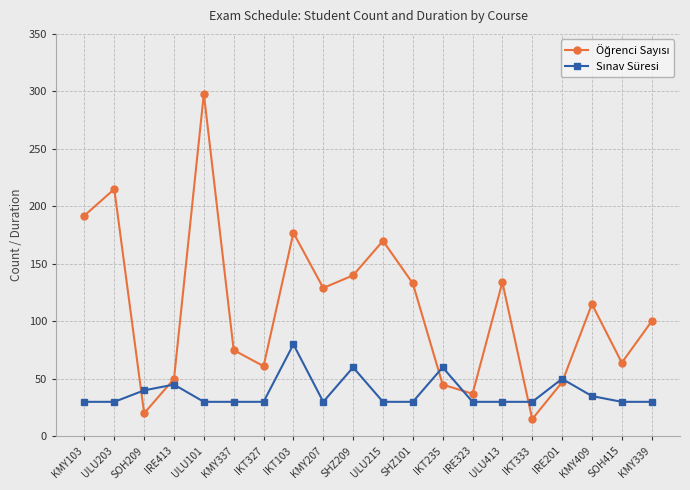

What is the spread (max minus min) of values at SOH415?

34